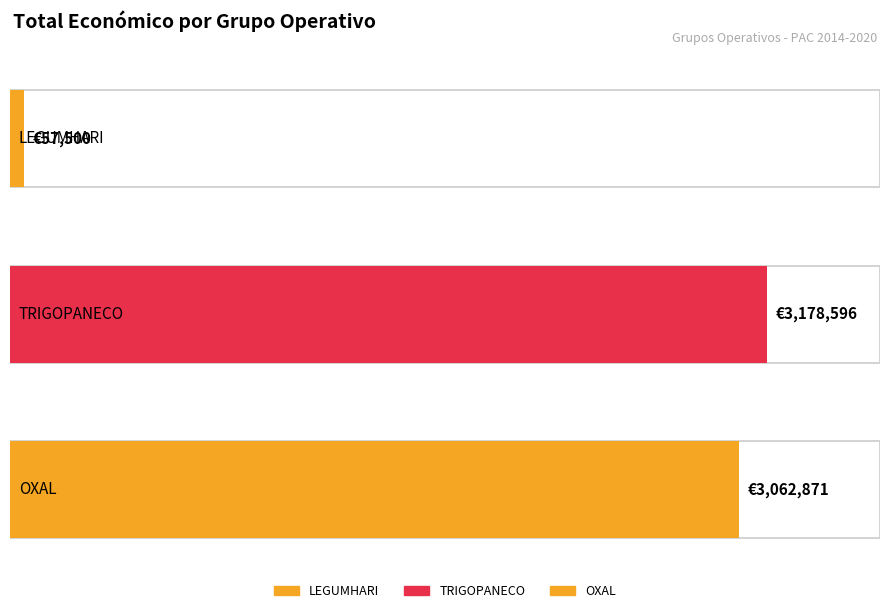

List the labels in order of value, smallest first.

LEGUMHARI, OXAL, TRIGOPANECO